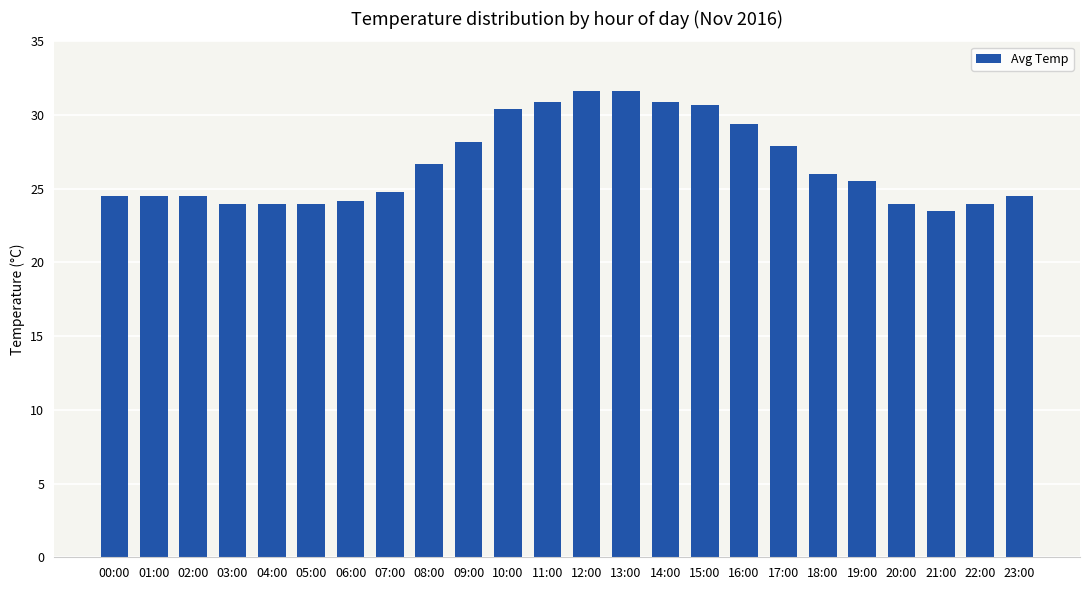

What is the label of the 1st bar from the left?

00:00